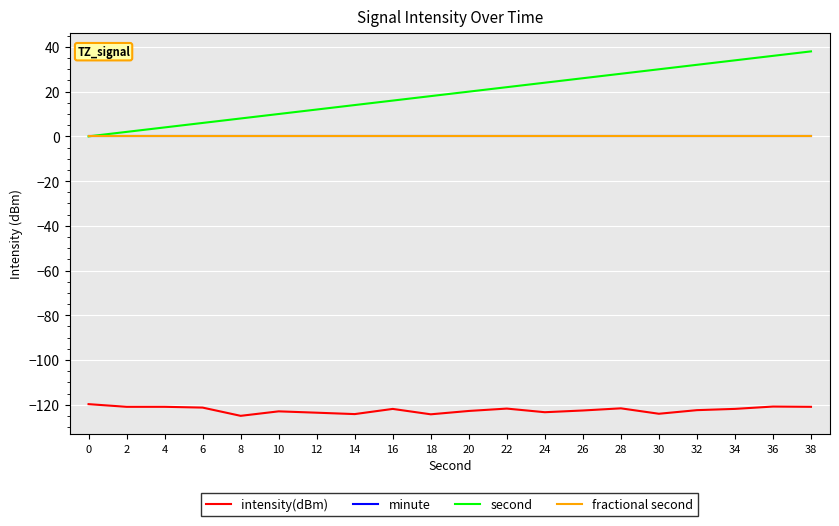

Reading left to right, what are all the values shown in this chart?

intensity(dBm): -119.8	-120.9	-120.9	-121.3	-125.0	-123.0	-123.6	-124.2	-121.9	-124.3	-122.8	-121.7	-123.4	-122.6	-121.6	-124.1	-122.4	-121.9	-120.8	-120.9
minute: 0.0	0.0	0.0	0.0	0.0	0.0	0.0	0.0	0.0	0.0	0.0	0.0	0.0	0.0	0.0	0.0	0.0	0.0	0.0	0.0
second: 0.0	2.0	4.0	6.0	8.0	10.0	12.0	14.0	16.0	18.0	20.0	22.0	24.0	26.0	28.0	30.0	32.0	34.0	36.0	38.0
fractional second: 0.0	0.0	0.0	0.0	0.0	0.0	0.0	0.0	0.0	0.0	0.0	0.0	0.0	0.0	0.0	0.0	0.0	0.0	0.0	0.0